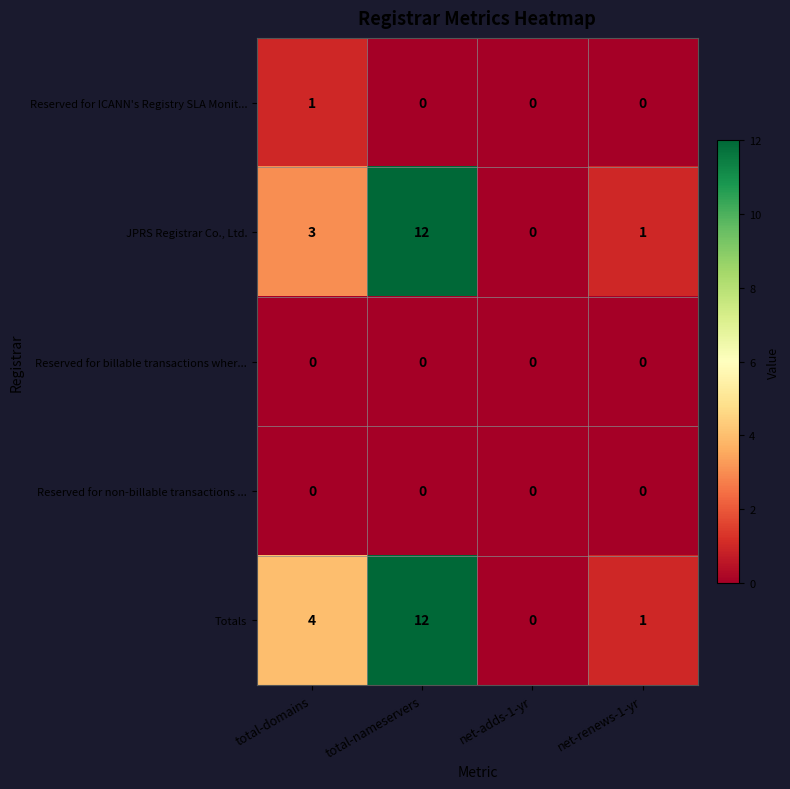

What is the spread (max minus min) of values at total-nameservers?

12